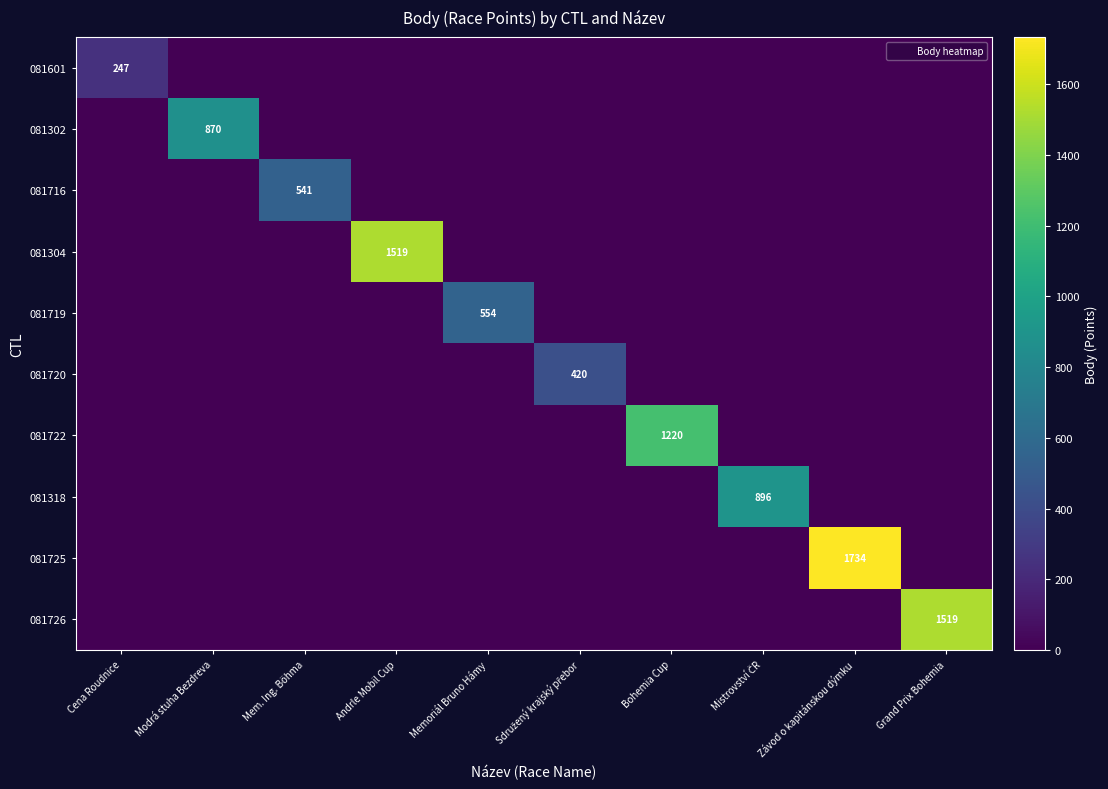

Rank the categories by 081725 value from highest to lowest.

Závod o kapitánskou dýmku, Cena Roudnice, Modrá stuha Bezdreva, Mem. Ing. Böhma, Andrle Mobil Cup, Memoriál Bruno Hámy, Sdružený krajský přebor, Bohemia Cup, Mistrovství ČR, Grand Prix Bohemia